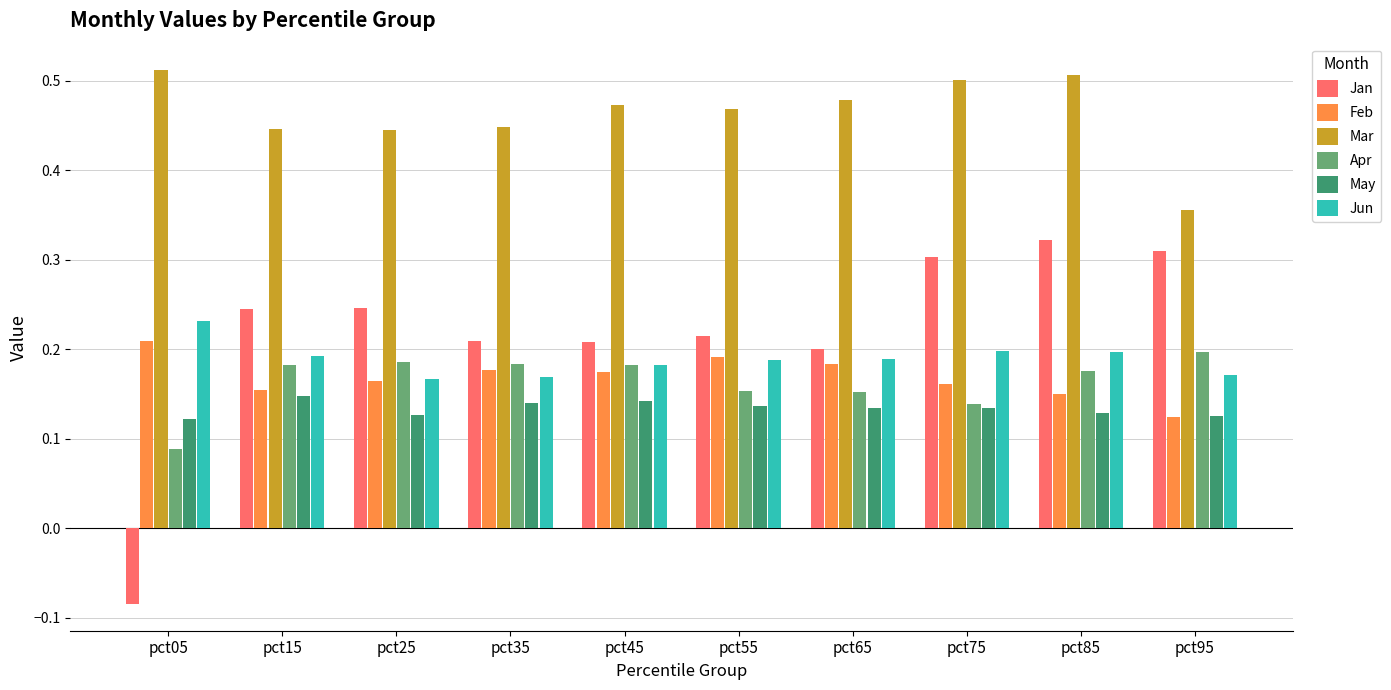

Which series has the largest total across all categories?

Mar